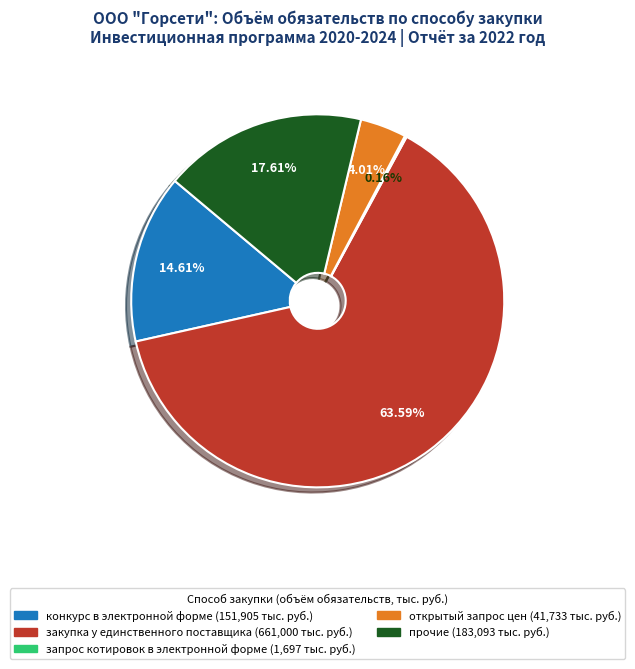

To the nearest percent, what portion does открытый запрос цен represent?

4%